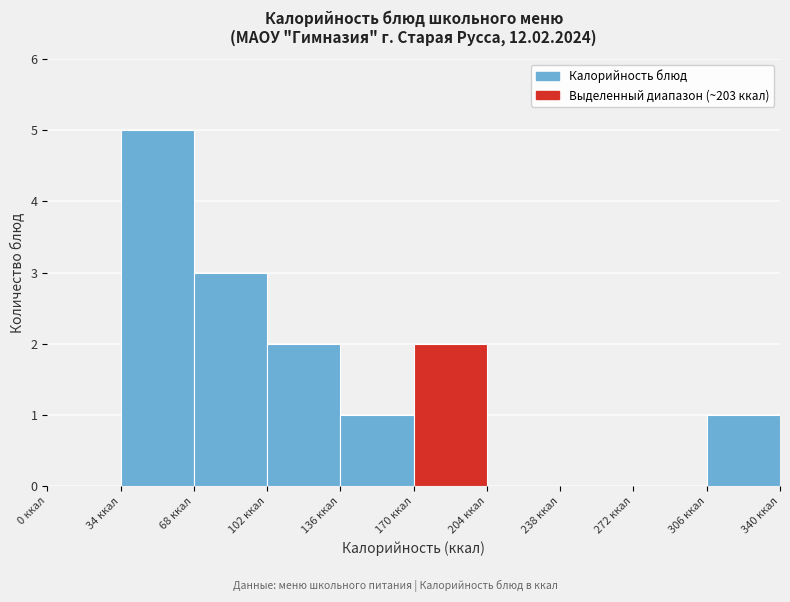

Which range on the x-axis has the tallest bar?

34 to 68